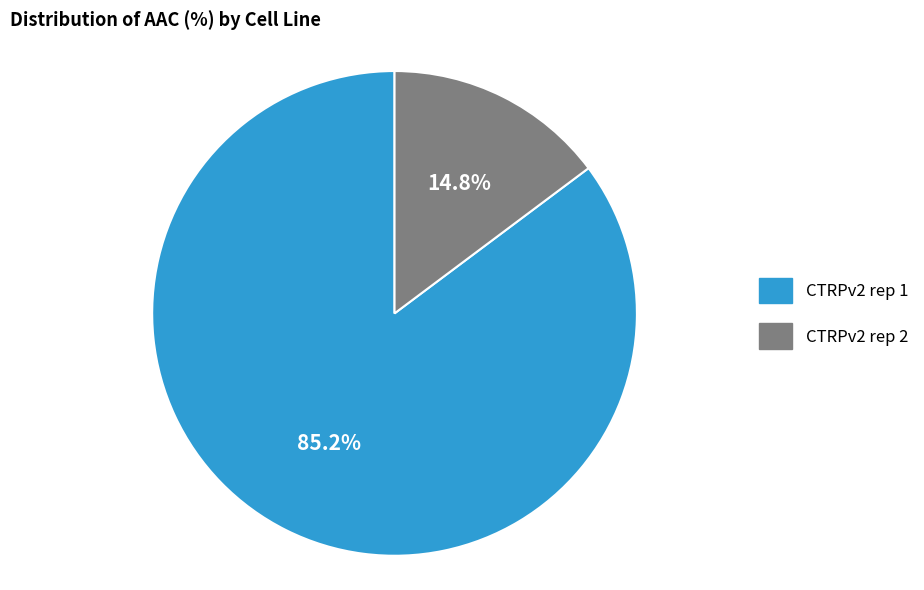

Count the number of slices in the pie.

2